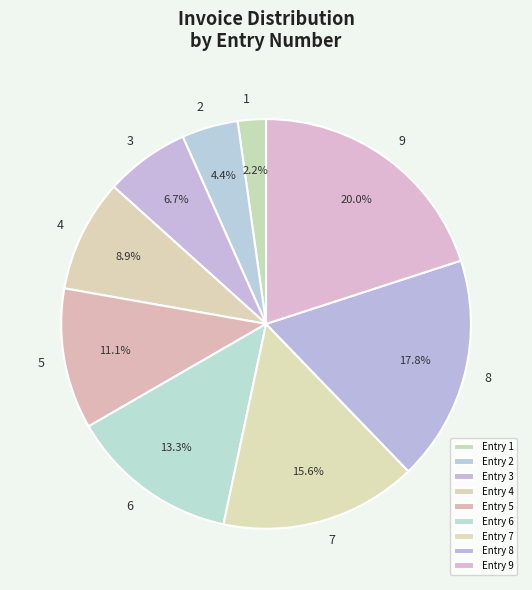

What percentage is the 4 slice, to the nearest percent?

9%